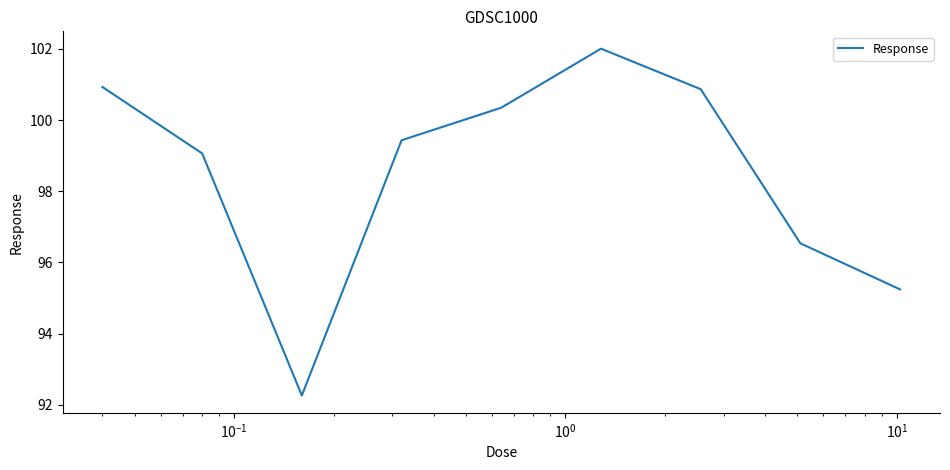

What is the smallest value displayed?

92.3